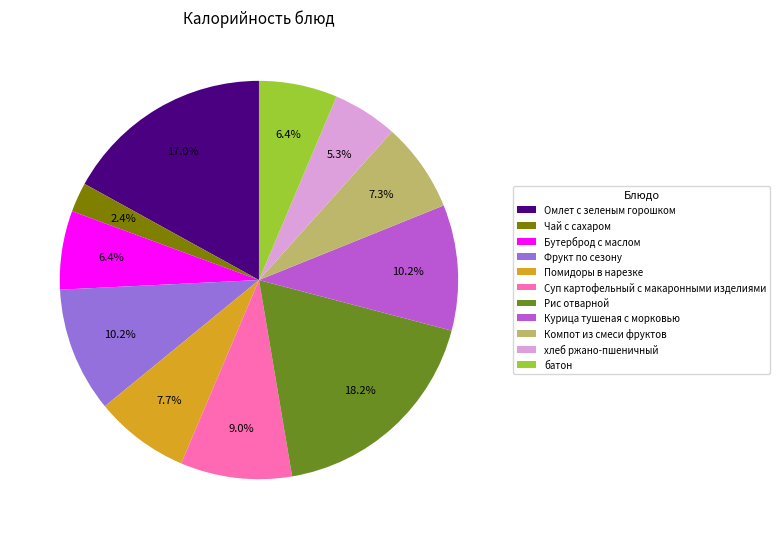

To the nearest percent, what is the combined percentage of Рис отварной and Курица тушеная с морковью?

28%